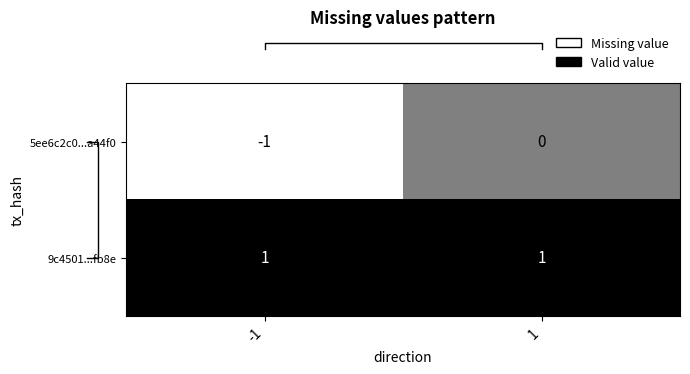

Which series changed the most between -1 and 1?

5ee6c2c0...a44f0